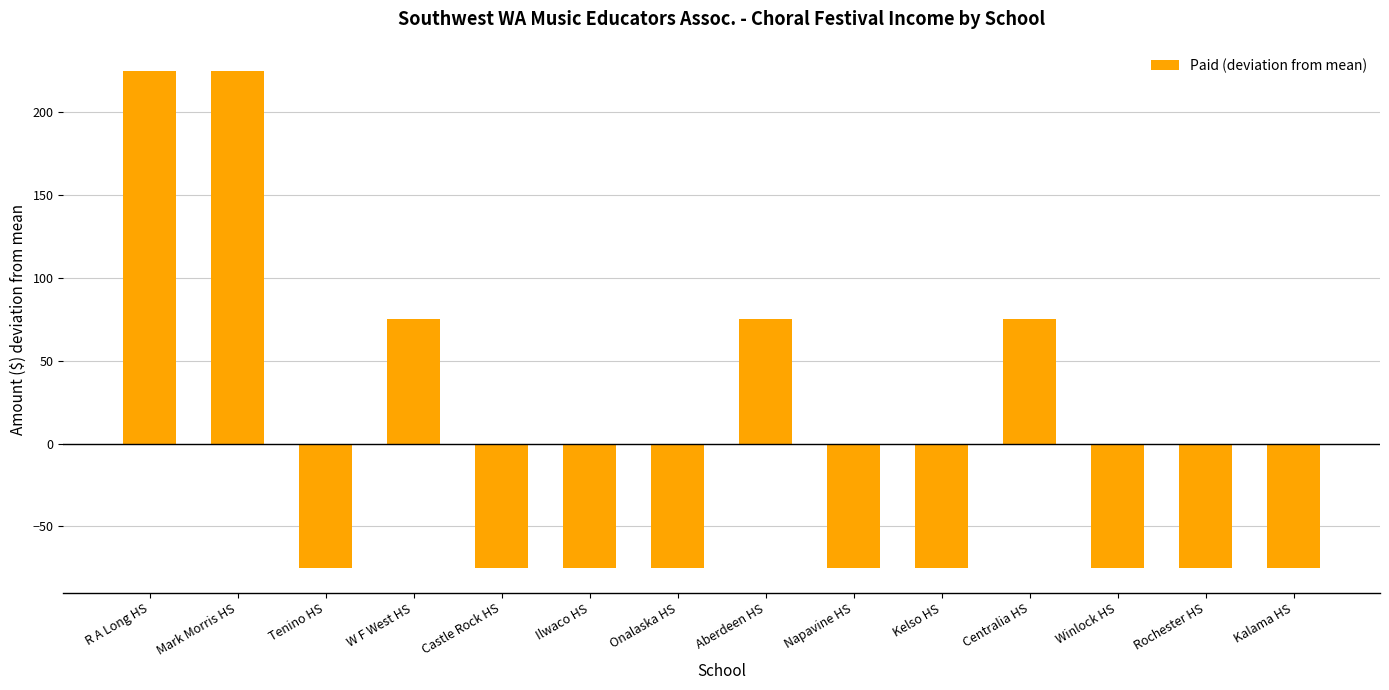

What is the difference between the maximum and minimum values?

300